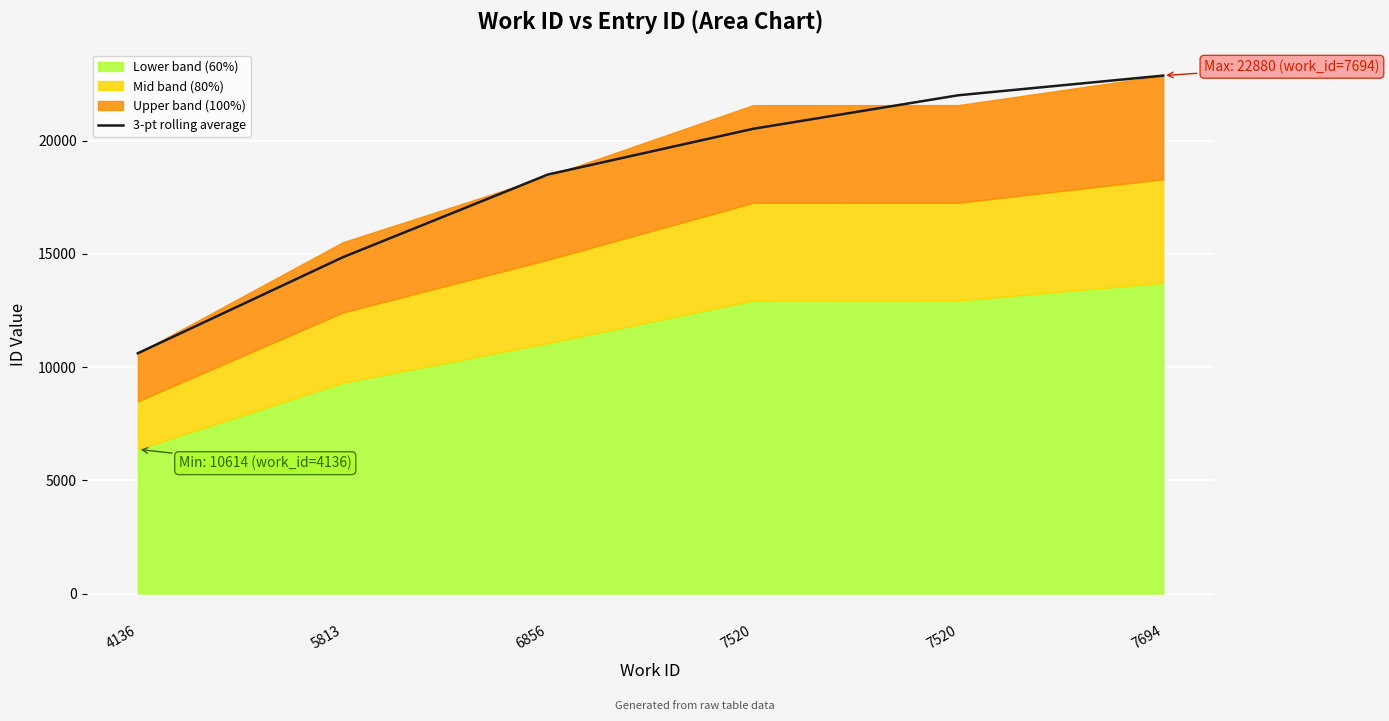

Which has a higher value, 7520 or 4136?

7520